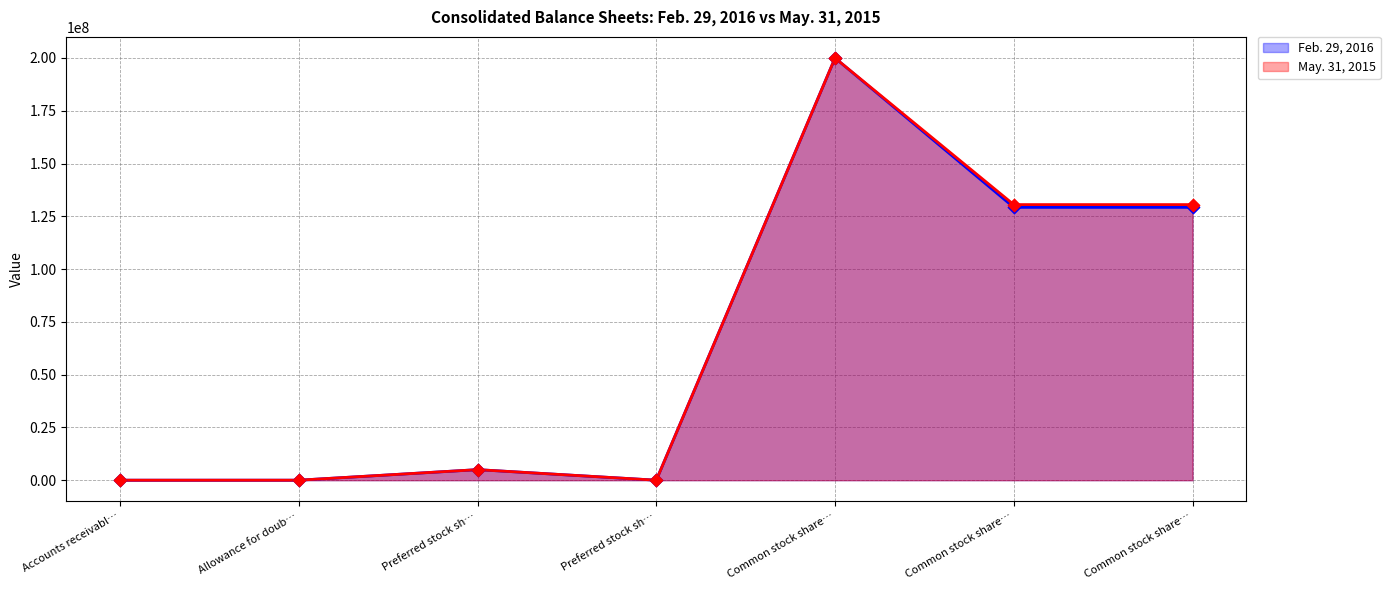

Which series contains the lowest Y value?

Feb. 29, 2016